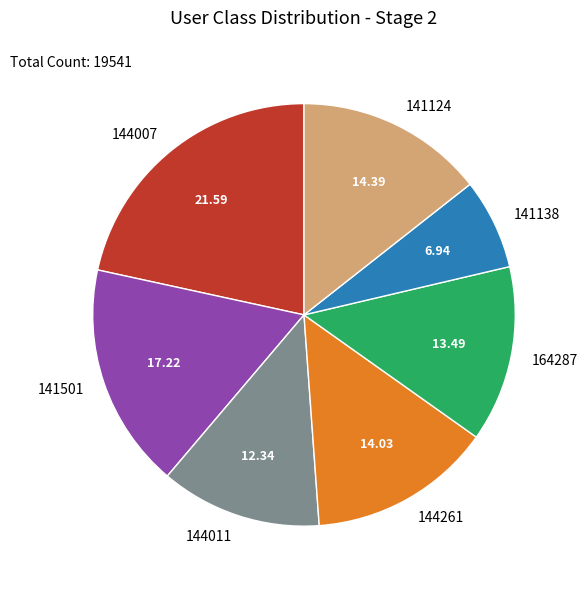

Which has a higher value, 141124 or 141501?

141501